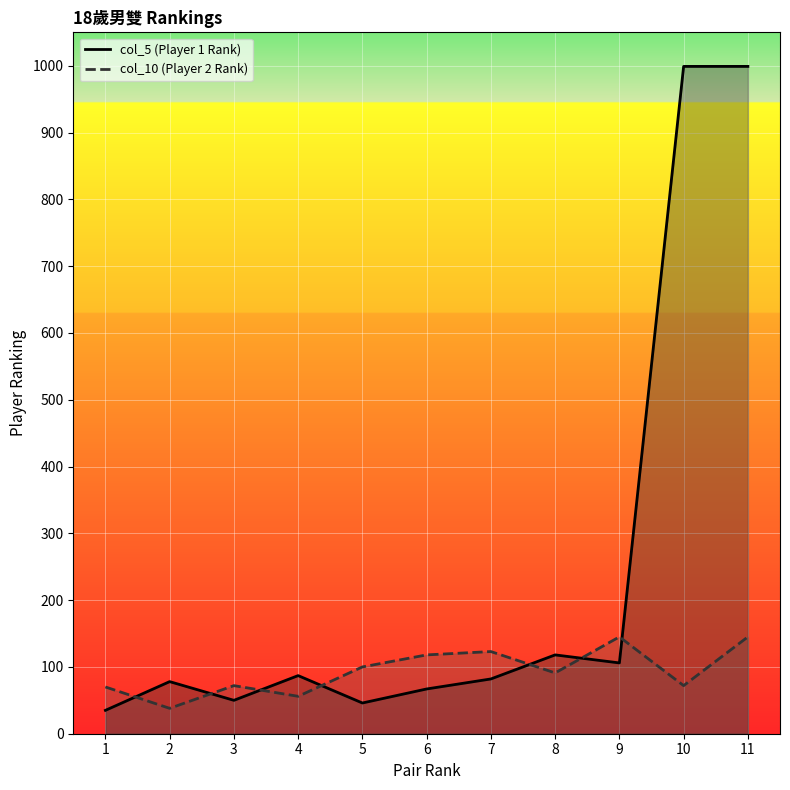

Which has a higher value, 8 or 2?

8